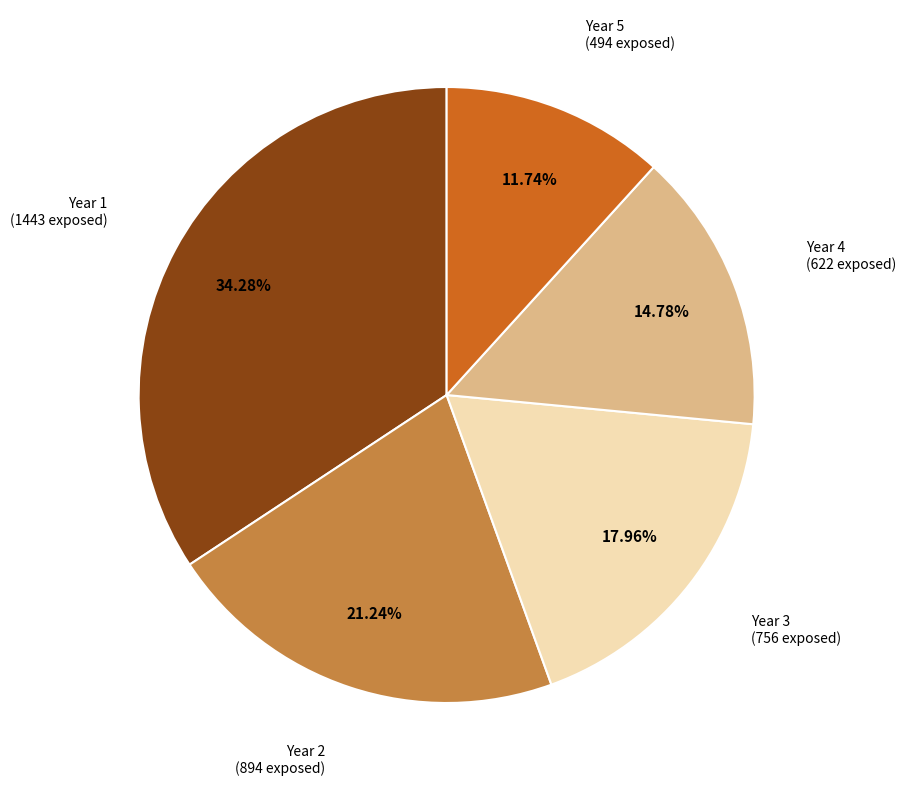

Is there any slice that represents more than half of the pie?

No